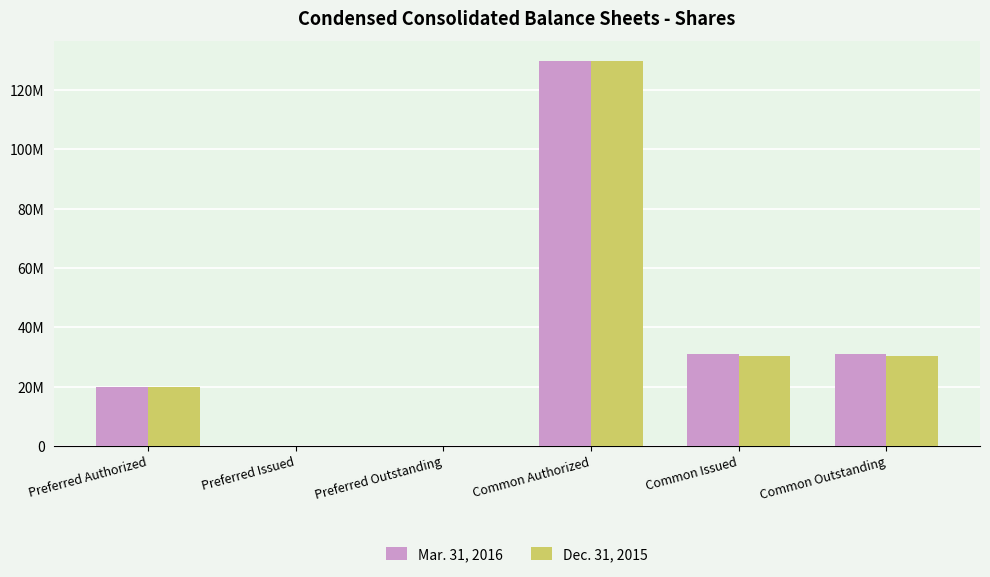

Does the chart contain stacked bars?

No